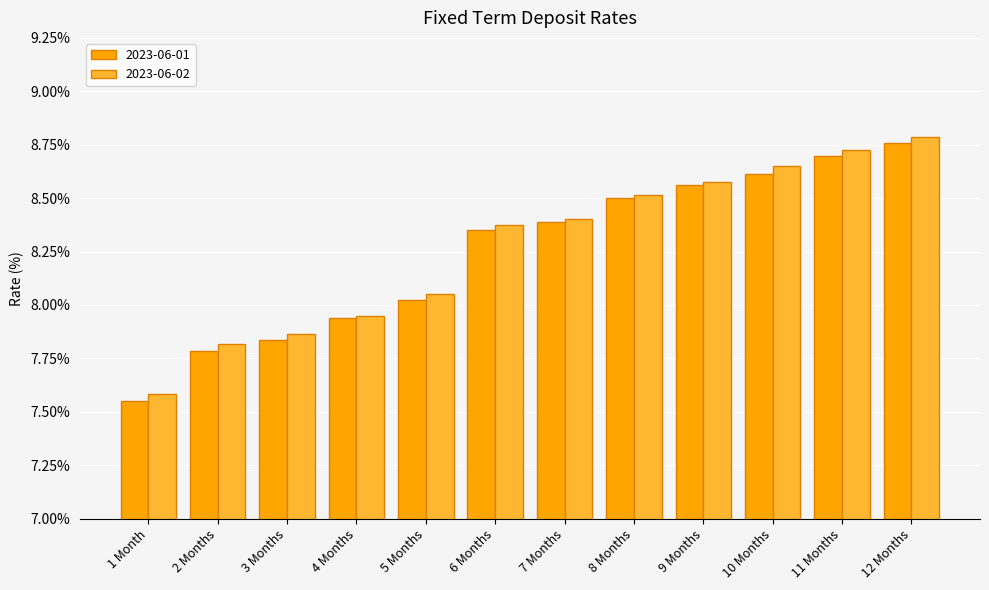

Which category has the lowest value across all series?

1 Month